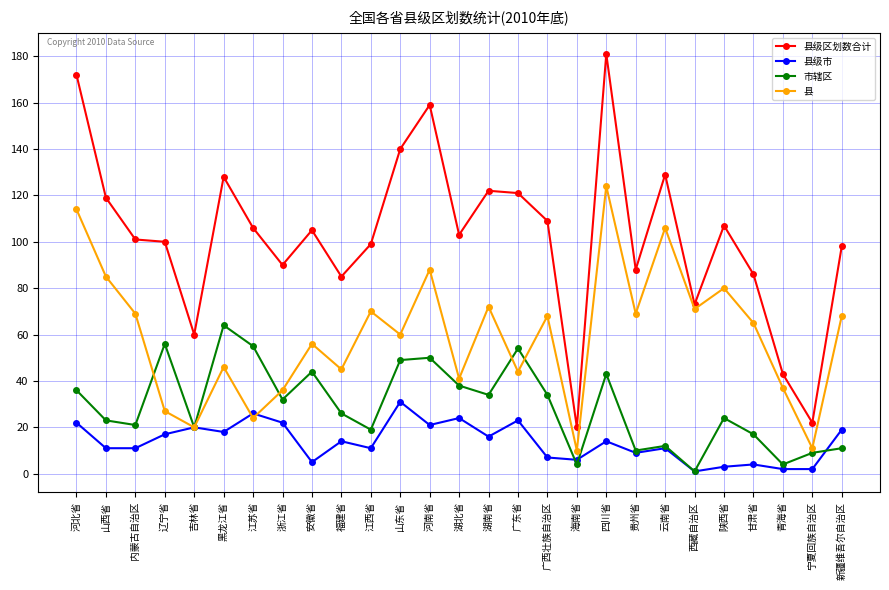

True or false: 市辖区 has more than 1 interior local peaks.

True